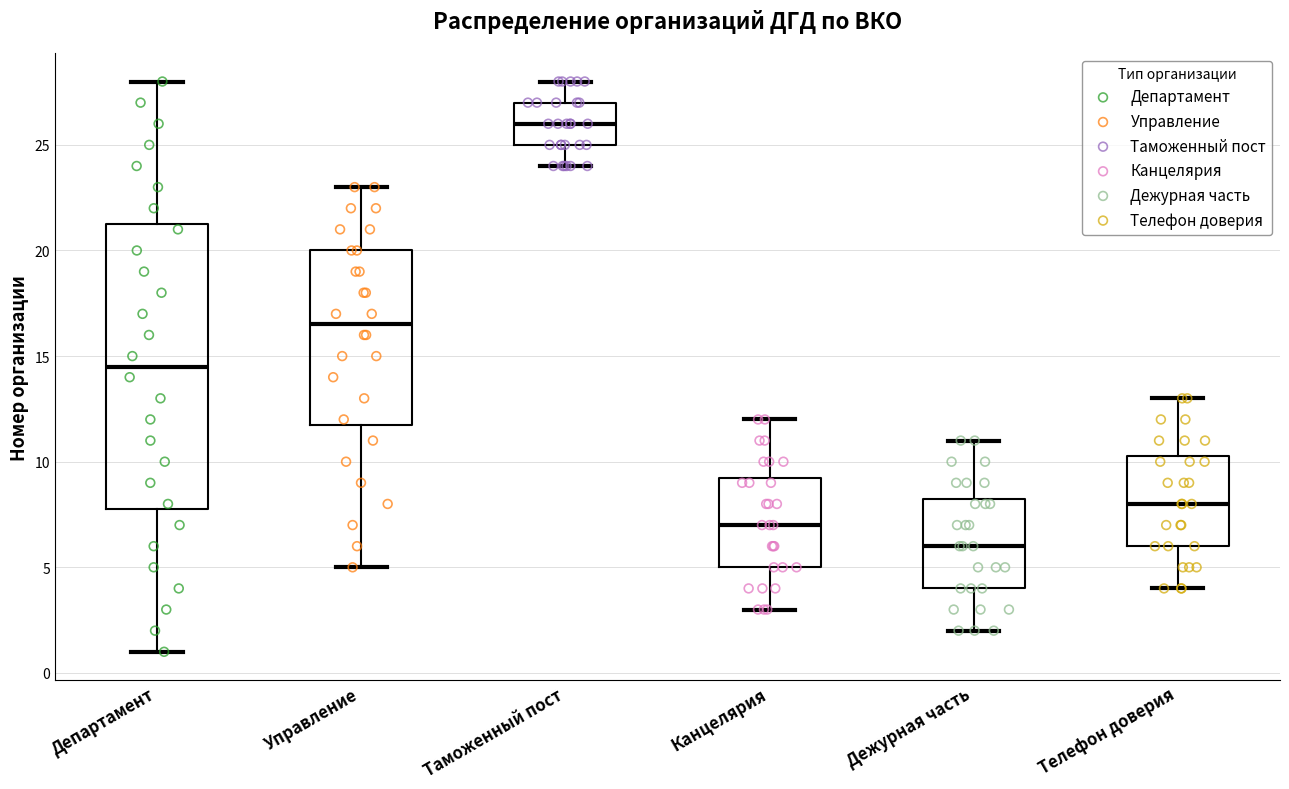

Reading left to right, transcribe this box plot: for each box, give where its median line is, the range the box spans, and where its two whiskers end, as read against the y-axis. The values are not printed on the chart, so give them approximately, as read against the axis.

Департамент: median 14.5, box 8.0 to 21.5, whiskers 1.0 to 28.0
Управление: median 16.5, box 12.0 to 20.0, whiskers 5.0 to 23.0
Таможенный пост: median 26.0, box 25.0 to 27.0, whiskers 24.0 to 28.0
Канцелярия: median 7.0, box 5.0 to 9.5, whiskers 3.0 to 12.0
Дежурная часть: median 6.0, box 4.0 to 8.5, whiskers 2.0 to 11.0
Телефон доверия: median 8.0, box 6.0 to 10.5, whiskers 4.0 to 13.0